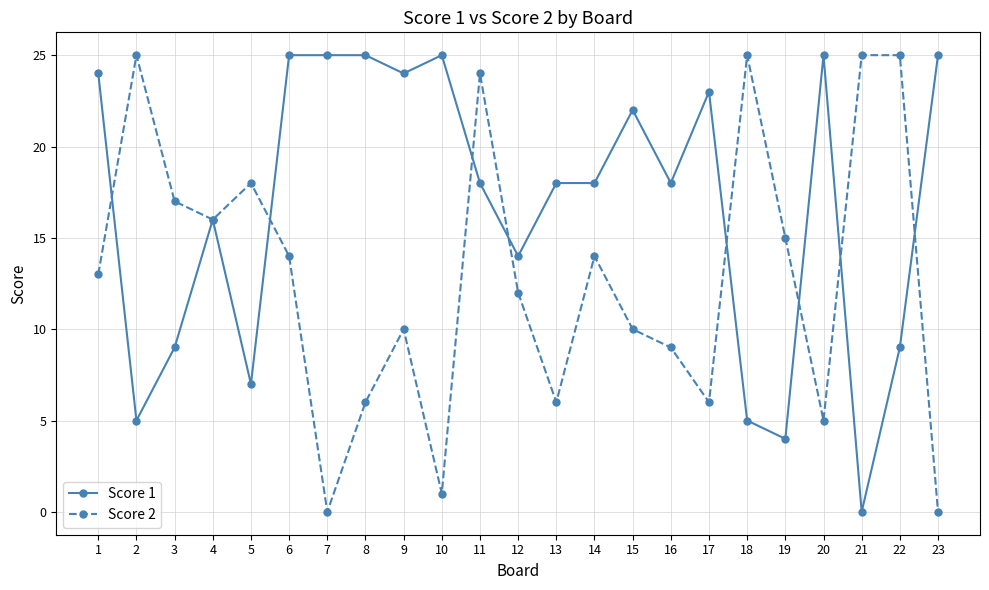

True or false: Score 2 has more than 0 points higher than both neighbors.

True